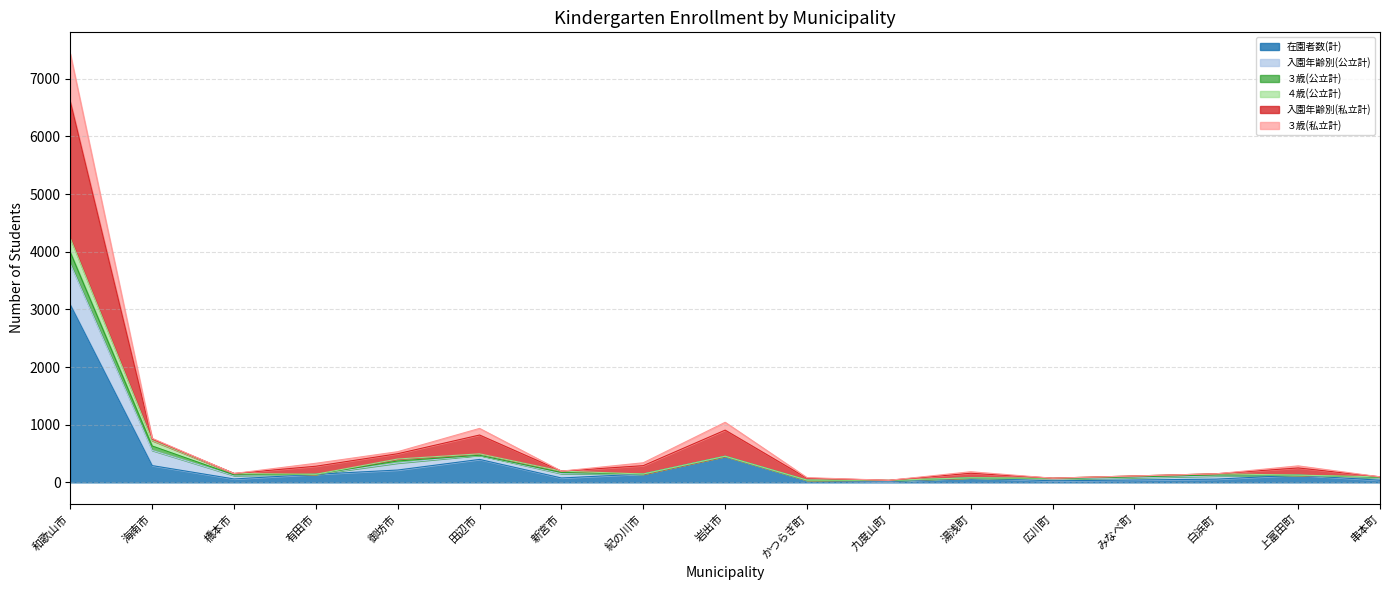

Where is the first local maximum for 在園者数(計)?

田辺市